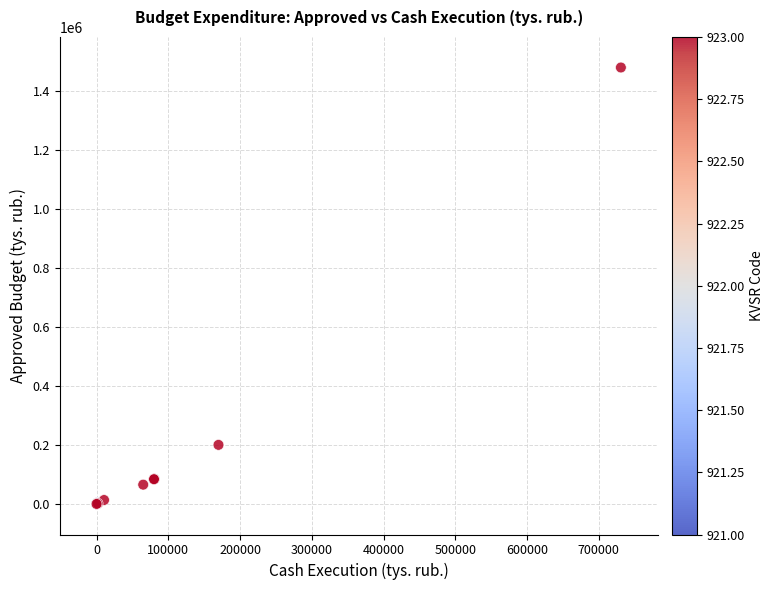

What Y value in the scatter plot is closest to 739929?

200331.0